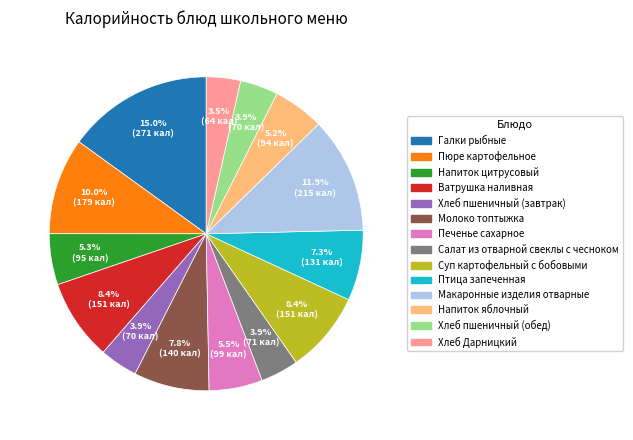

To the nearest percent, what percentage of the pie is Макаронные изделия отварные?

12%